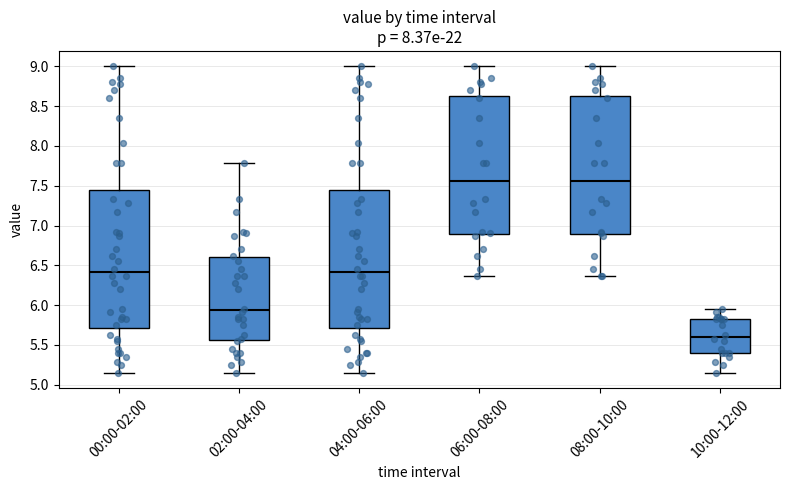

Where does the upper whisker of the box for 10:00-12:00 end on the y-axis? The values are not printed on the chart, so give them approximately, as read against the axis.

5.95